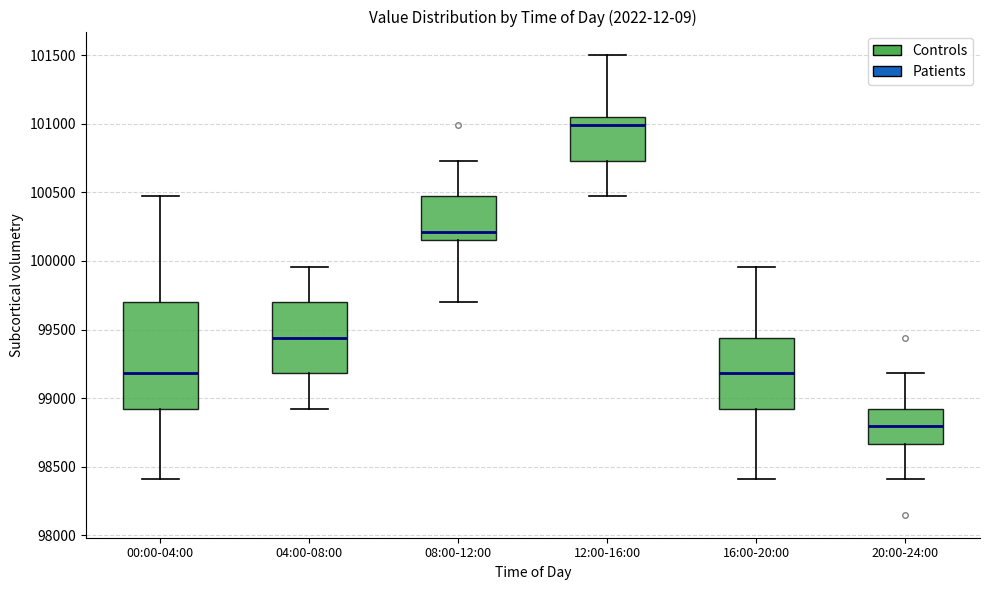

Where is the upper edge of the box for 04:00-08:00 on the y-axis? The values are not printed on the chart, so give them approximately, as read against the axis.

99700